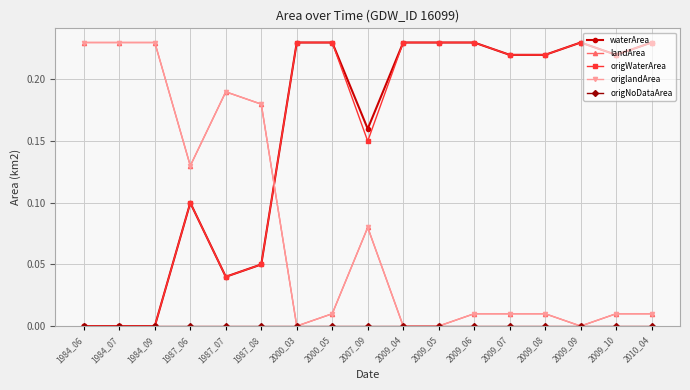

True or false: waterArea and origlandArea intersect in this chart.

True